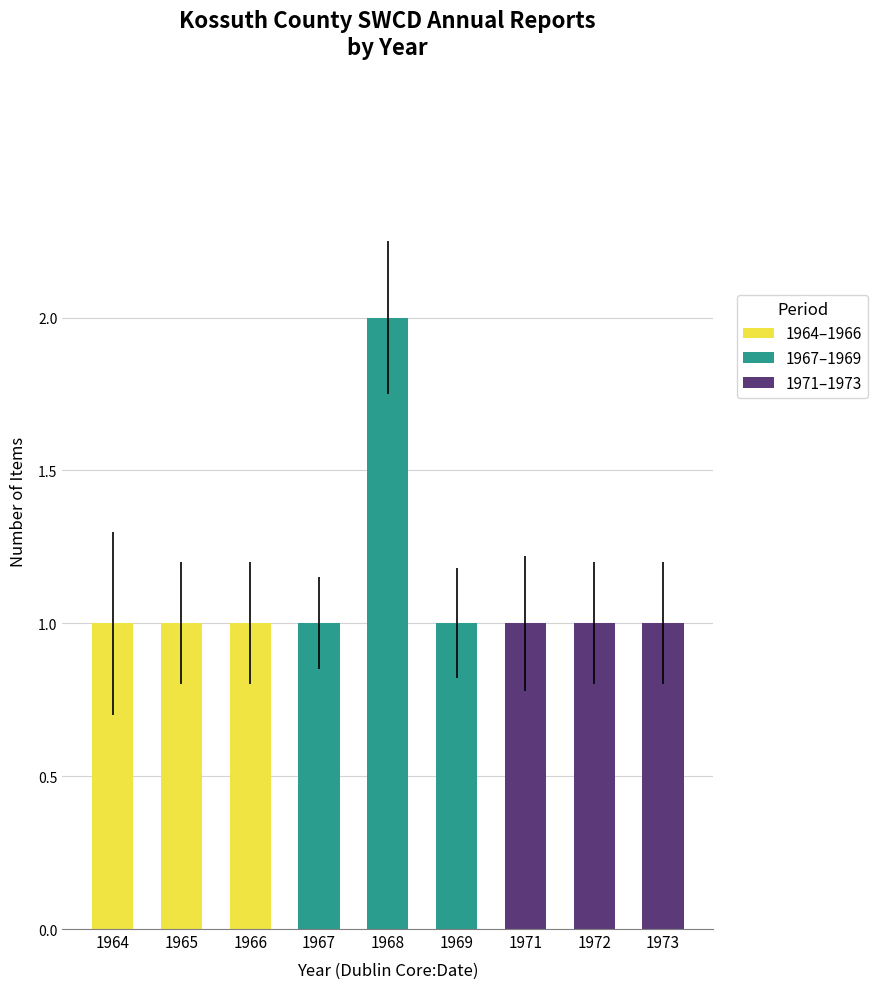

Where is featured nearest to the value 0?

1964